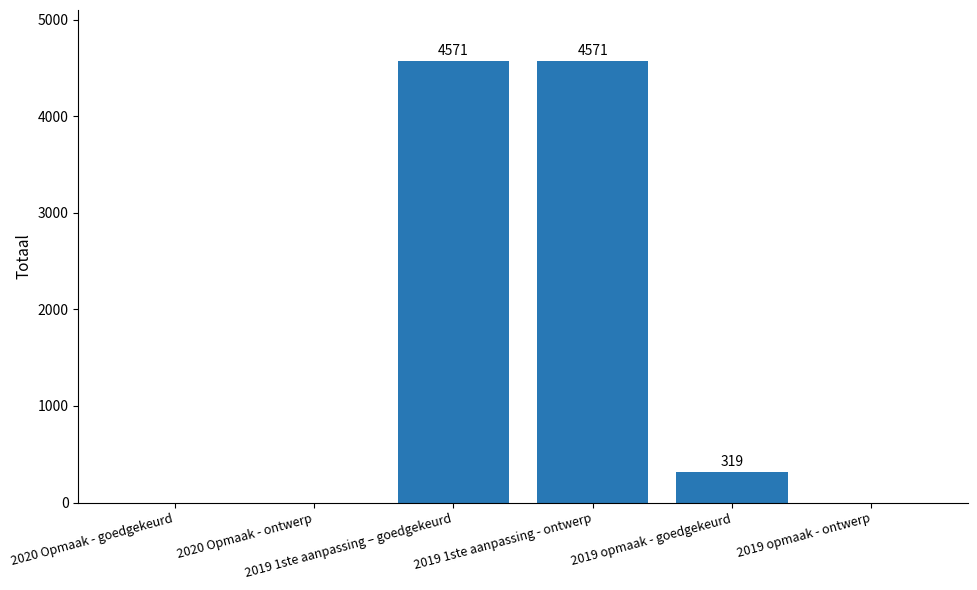

Reading right to left, what are all the values shown in this chart?

2019 opmaak - ontwerp=0	2019 opmaak - goedgekeurd=319	2019 1ste aanpassing - ontwerp=4571	2019 1ste aanpassing – goedgekeurd=4571	2020 Opmaak - ontwerp=0	2020 Opmaak - goedgekeurd=0